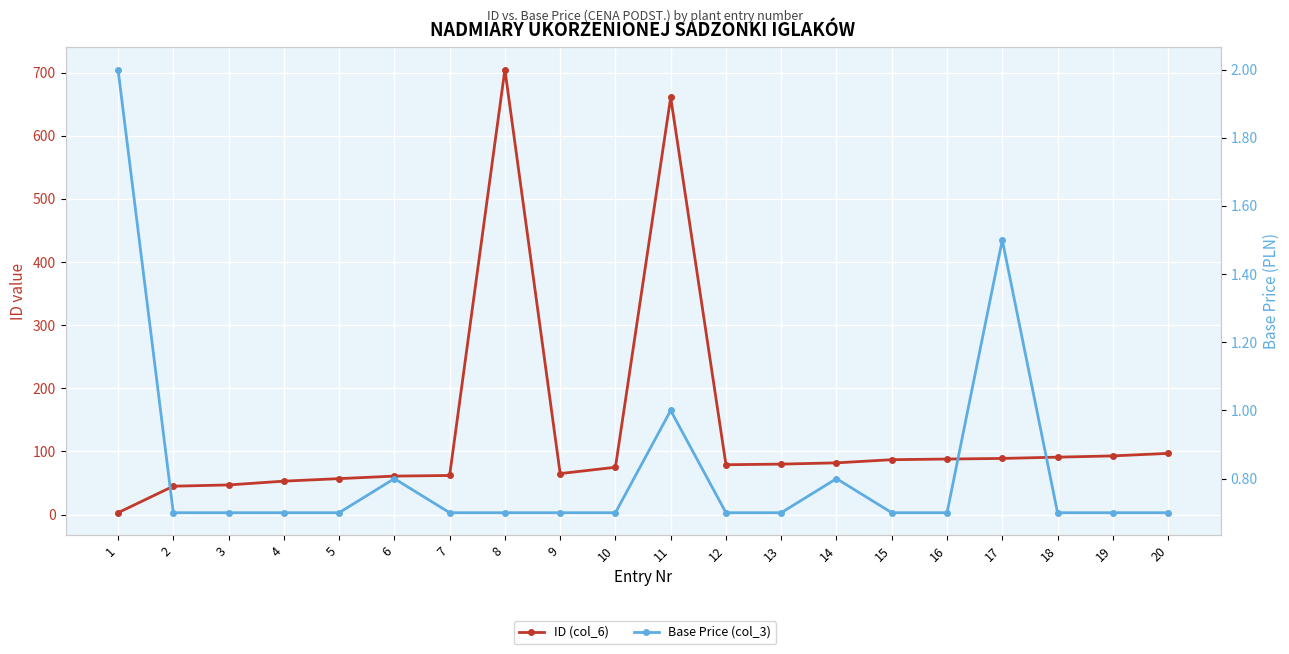

Does the chart display data point markers on the line(s)?

Yes